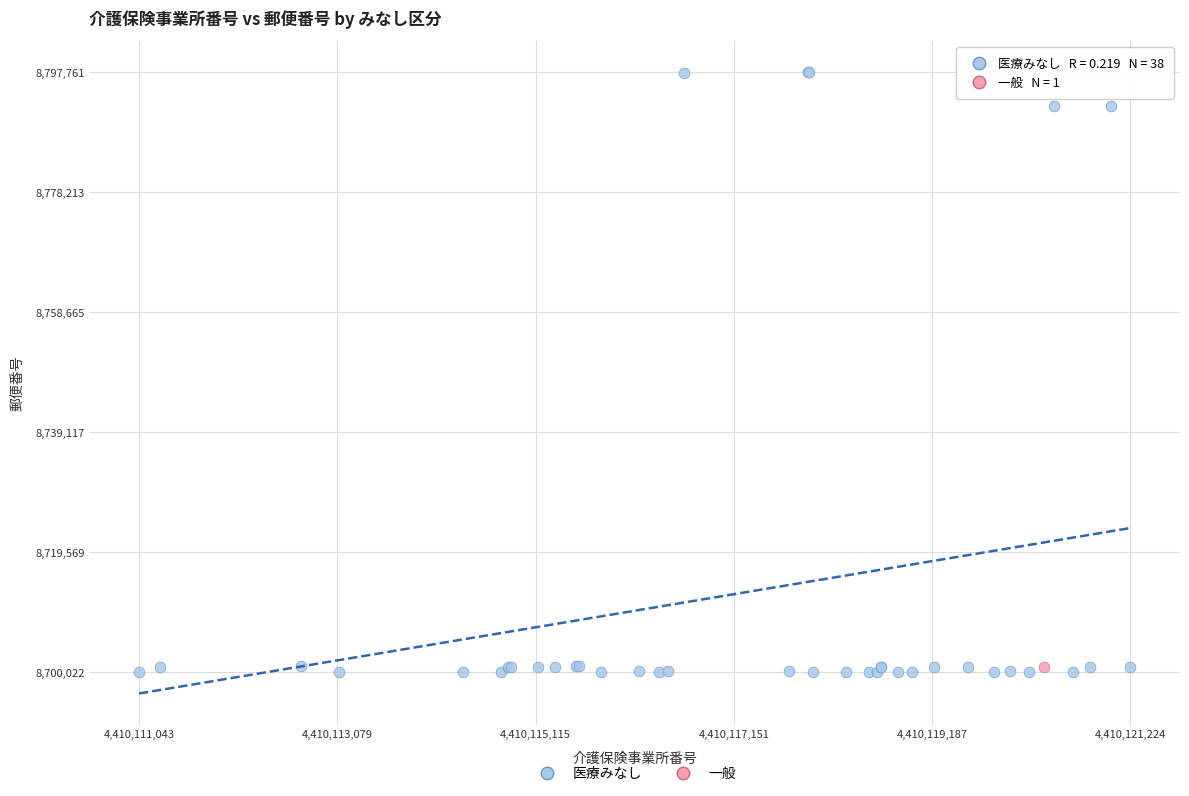

What are all the series names shown in the legend?

医療みなし, 一般